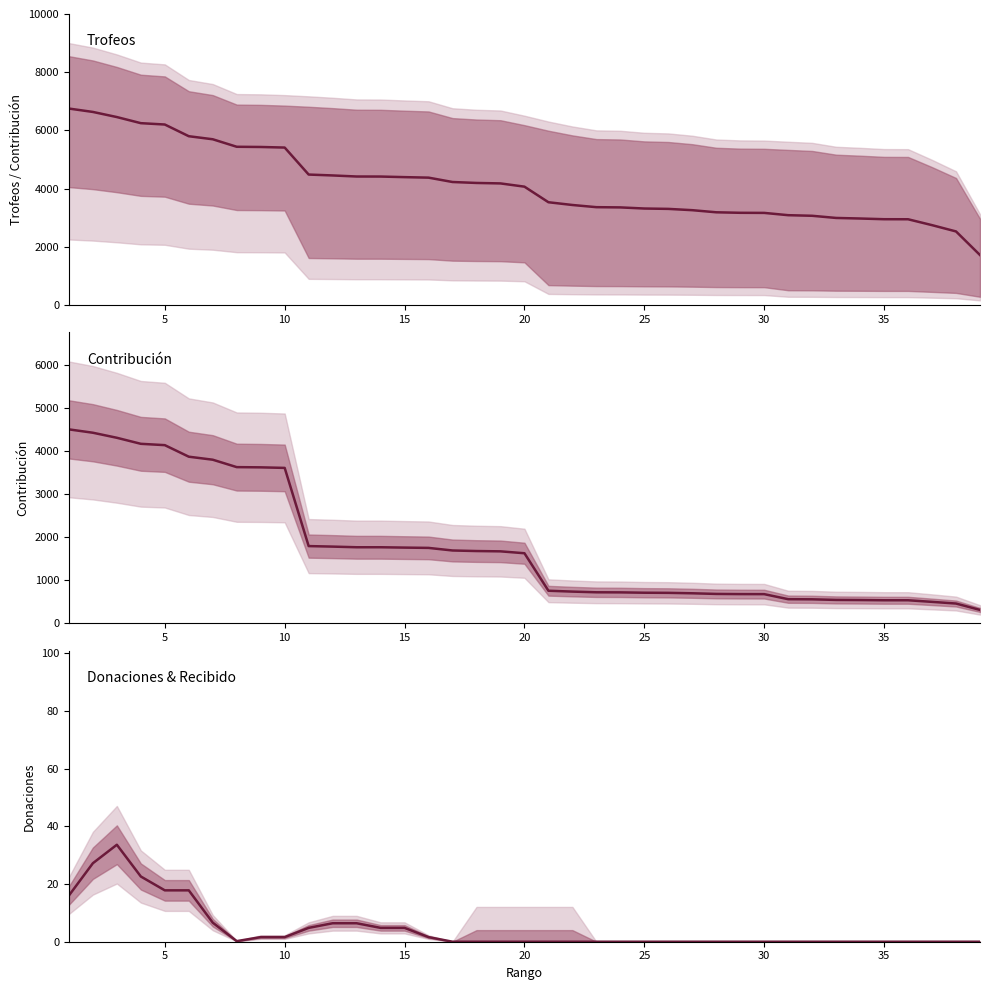

Reading left to right, list all the values displayed in this chart.

Trofeos: 6750.0	6633.5	6457.5	6247.5	6201.0	5799.0	5694.0	5436.0	5429.0	5409.0	4481.0	4450.5	4414.0	4412.5	4392.5	4375.0	4225.0	4192.5	4176.5	4065.0	3529.5	3435.0	3360.0	3352.0	3313.5	3301.0	3256.5	3184.0	3166.5	3163.0	3084.5	3064.0	2989.5	2970.0	2946.0	2944.5	2742.0	2526.0	1714.5
Contribución: 4500.0	4422.0	4305.0	4165.0	4134.0	3866.0	3796.0	3624.0	3619.0	3606.0	1792.0	1780.0	1765.0	1765.0	1757.0	1750.0	1690.0	1677.0	1670.0	1626.0	756.0	736.0	720.0	718.0	710.0	707.0	697.0	682.0	678.0	677.0	560.0	557.0	543.0	540.0	535.0	535.0	498.0	459.0	311.0
Donaciones: 16.0	27.2	33.6	22.6	17.8	17.8	6.6	0.2	1.6	1.6	4.8	6.4	6.4	4.8	4.8	1.6	0.0	0.0	0.0	0.0	0.0	0.0	0.0	0.0	0.0	0.0	0.0	0.0	0.0	0.0	0.0	0.0	0.0	0.0	0.0	0.0	0.0	0.0	0.0